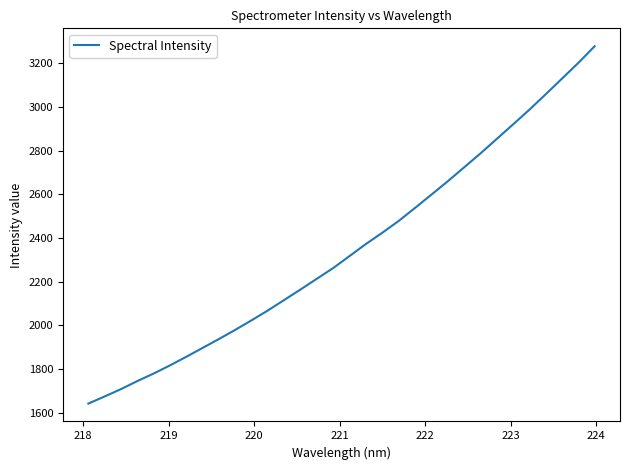

Is this an area chart (filled region under the line)?

No